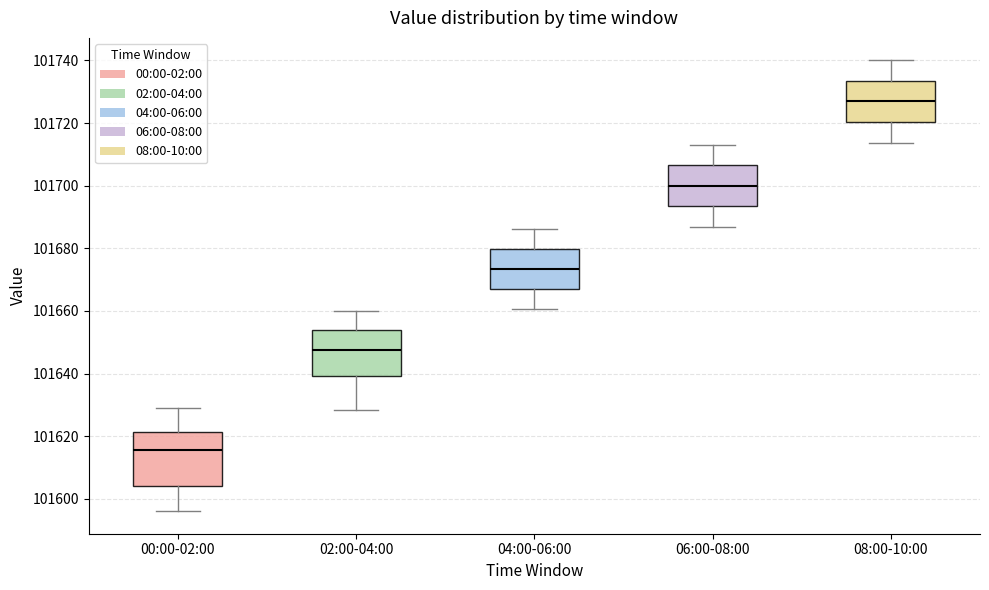

Which box has the highest median line?

08:00-10:00